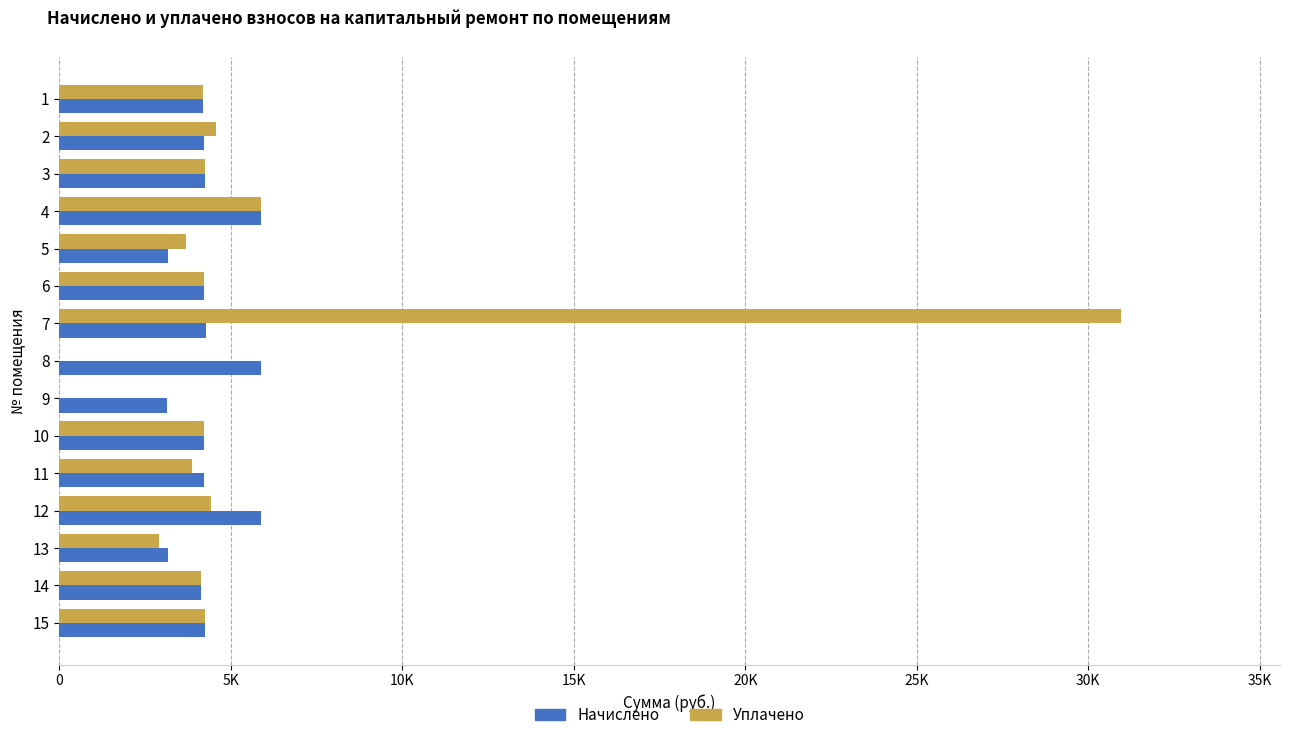

What are all the series names shown in the legend?

Начислено, Уплачено